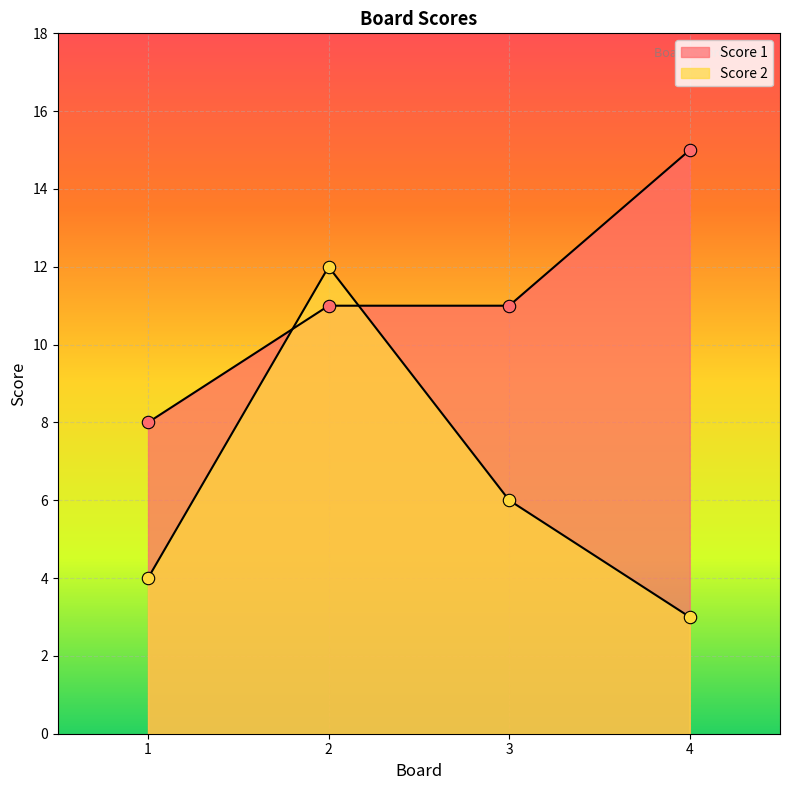

Which series reaches the minimum Y coordinate?

Score 2